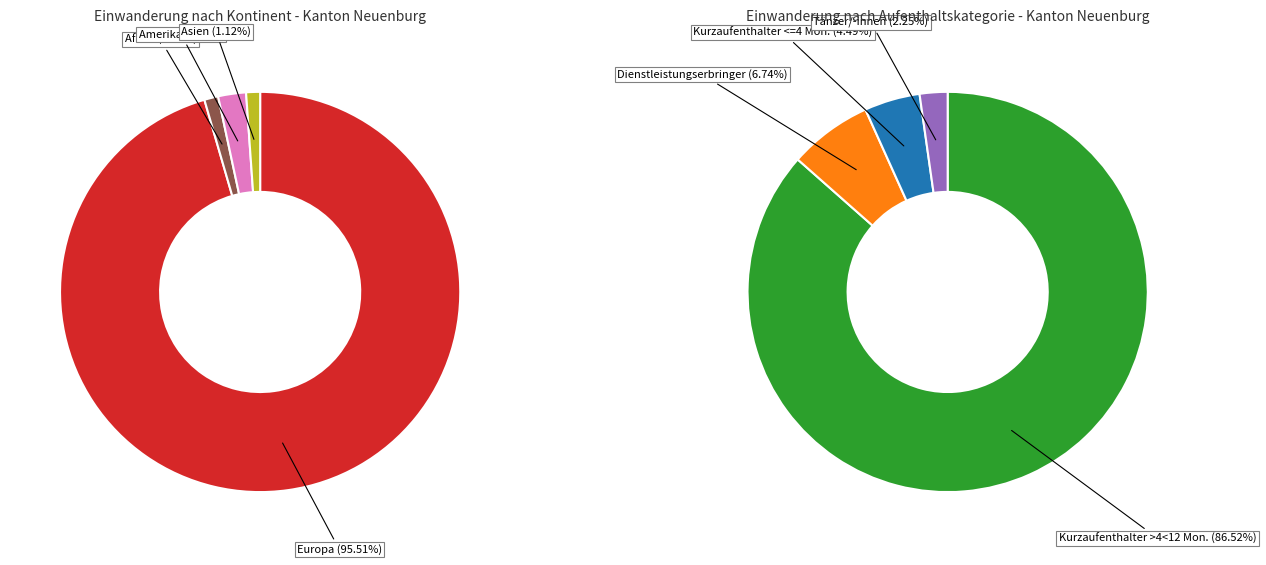

Is Asien the majority of the pie?

No